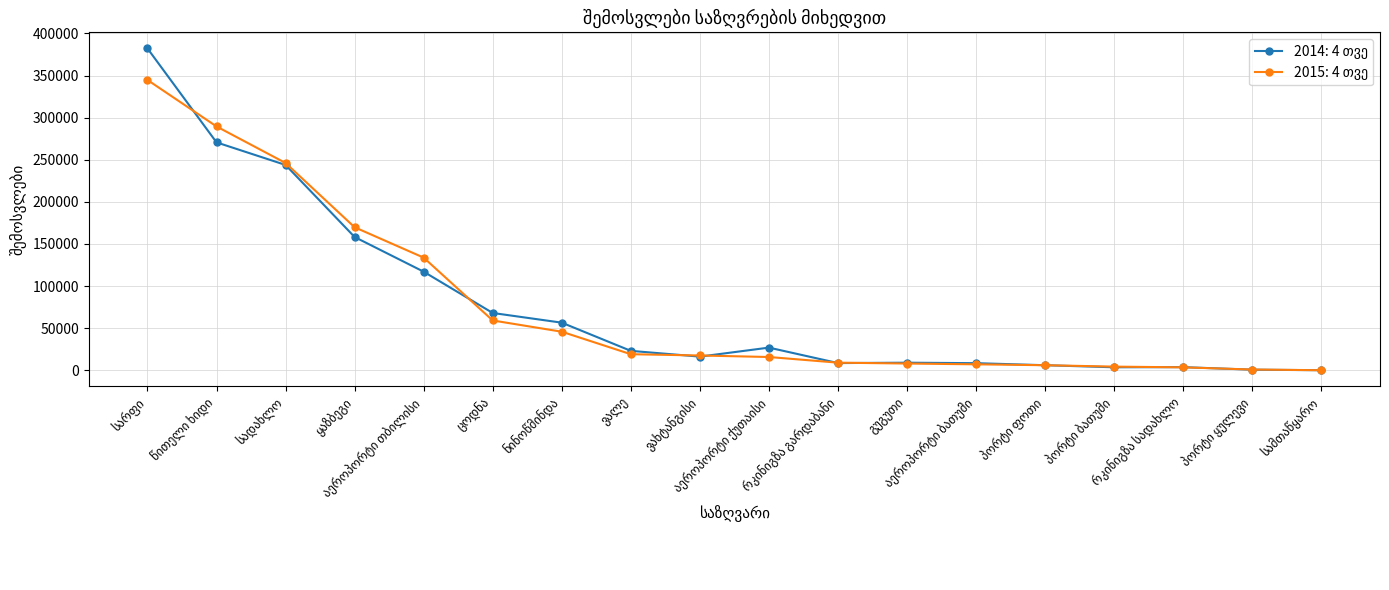

Does the chart display data point markers on the line(s)?

Yes